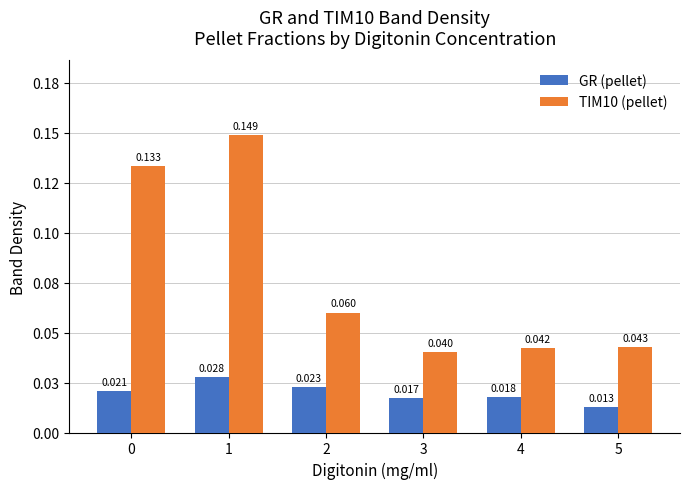

Rank the categories by TIM10 (pellet) value from lowest to highest.

3, 4, 5, 2, 0, 1